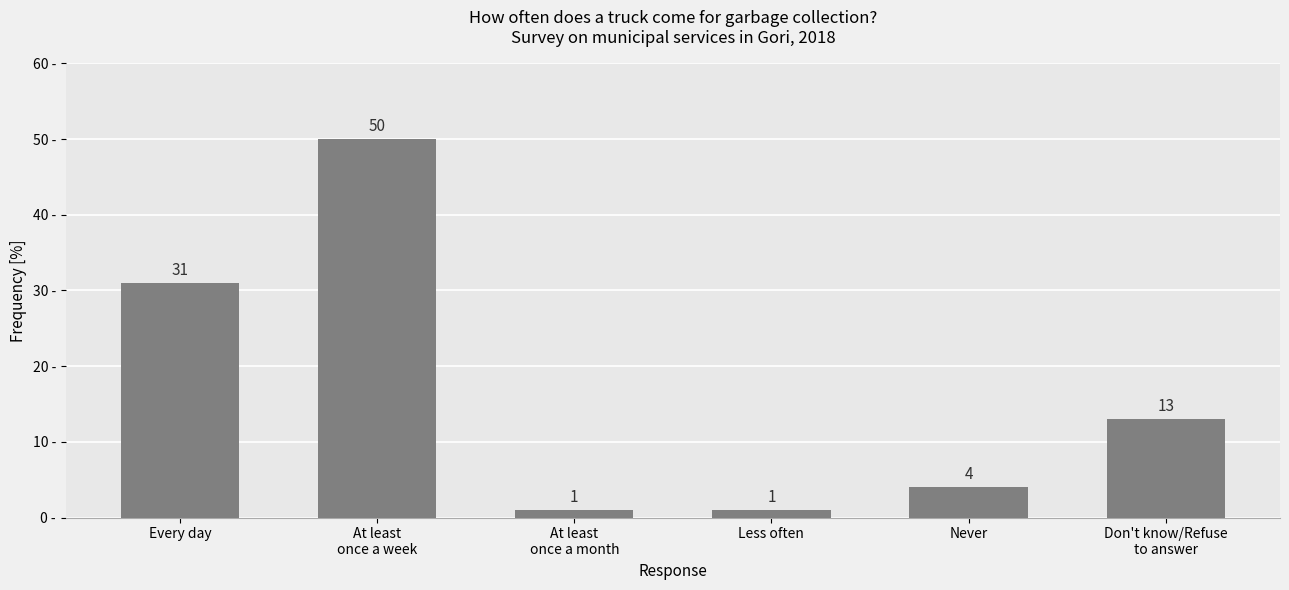

What position from the right is At least
once a month?

4